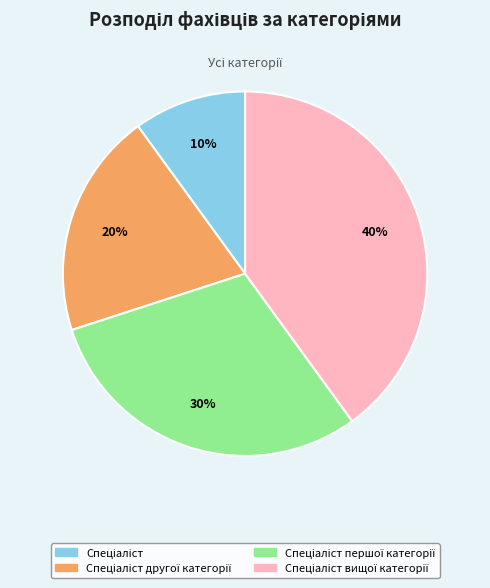

To the nearest percent, what is the average slice percentage?

25%